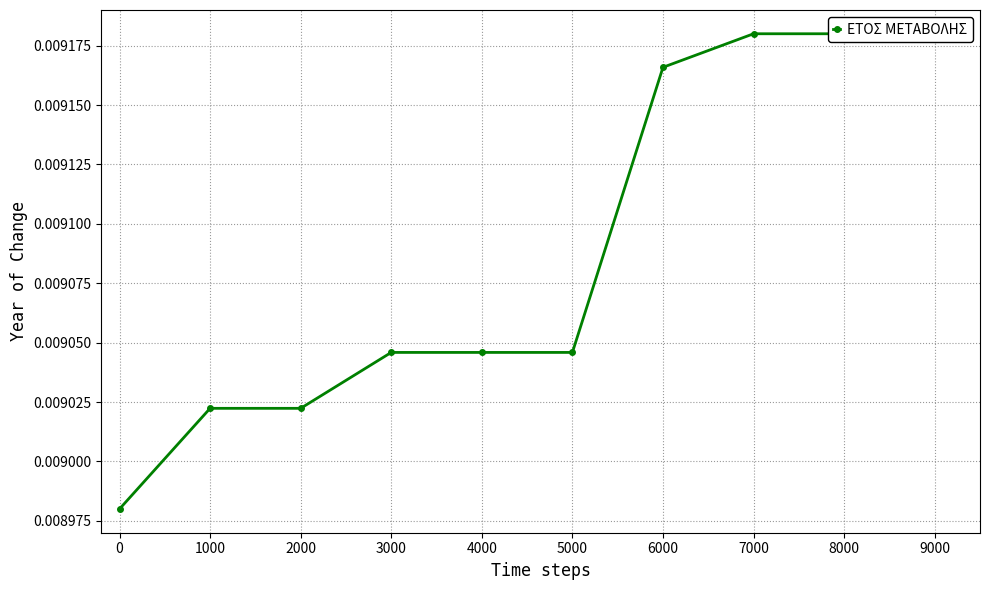

Count the number of data series in this chart.

1